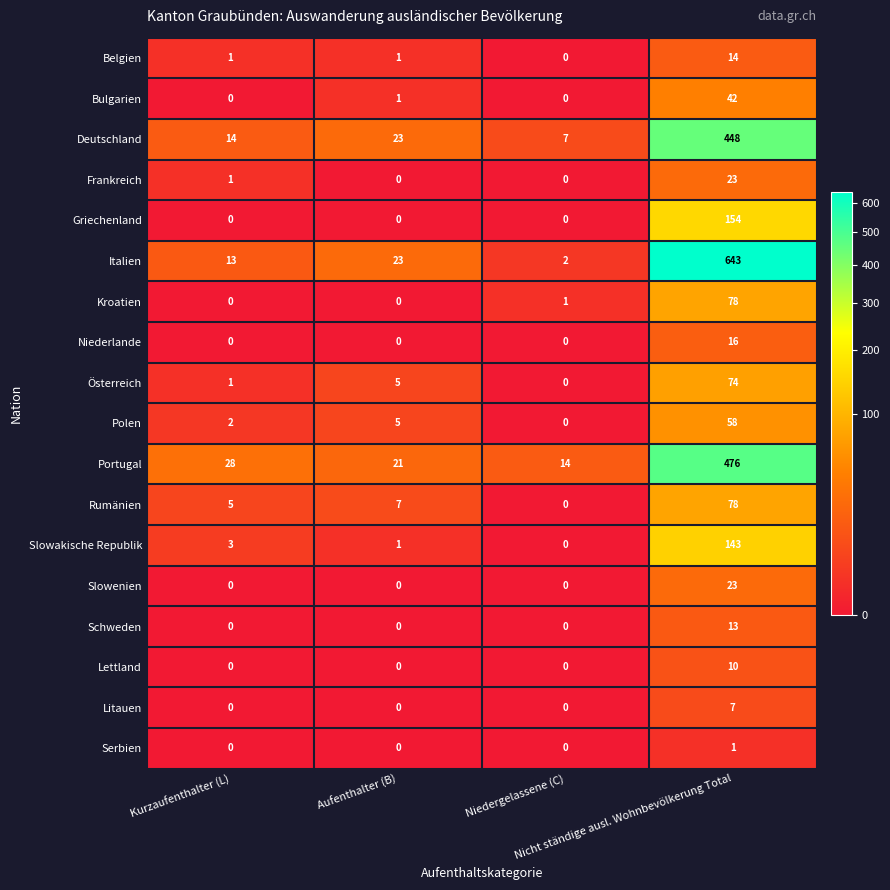

What is the sum of all Belgien values?

16